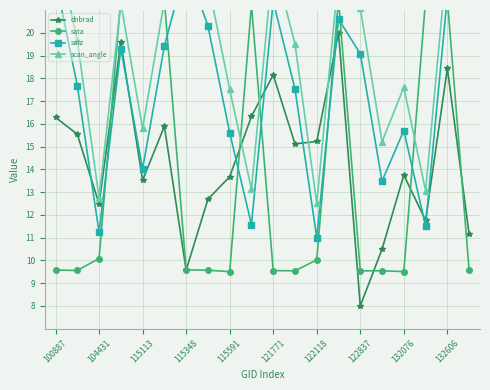

True or false: dnbrad has more than 2 points higher than both neighbors.

True